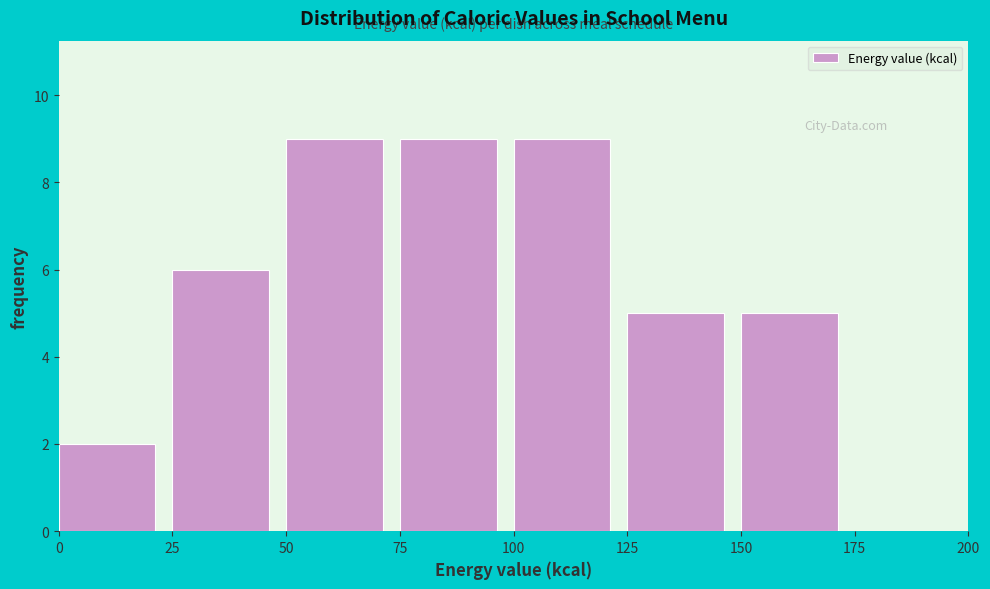

How tall is the bar that spans 150 to 175 on the x-axis? The values are not printed on the chart, so give them approximately, as read against the axis.

5